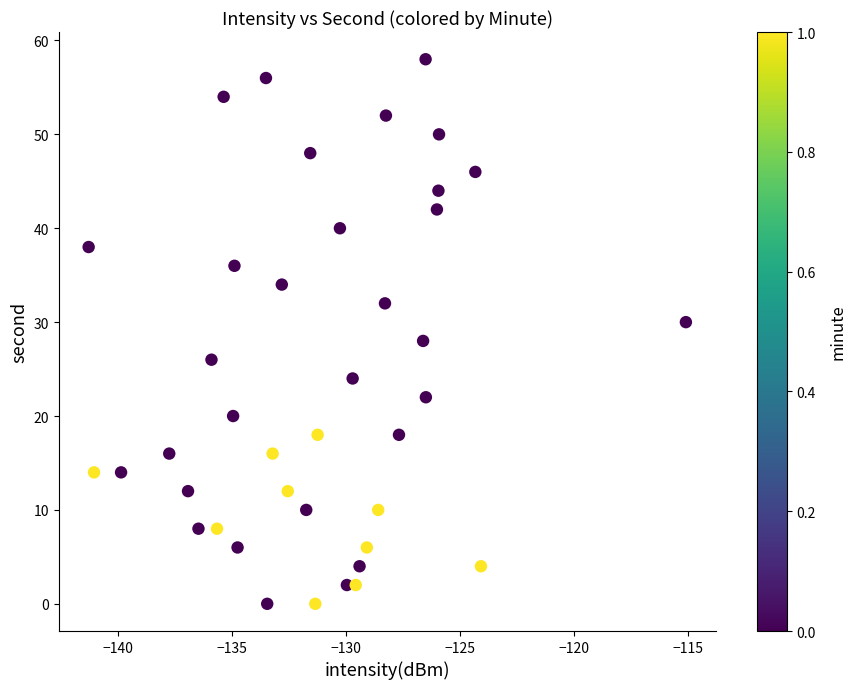

What is the range of Y values (max minus min)?

58